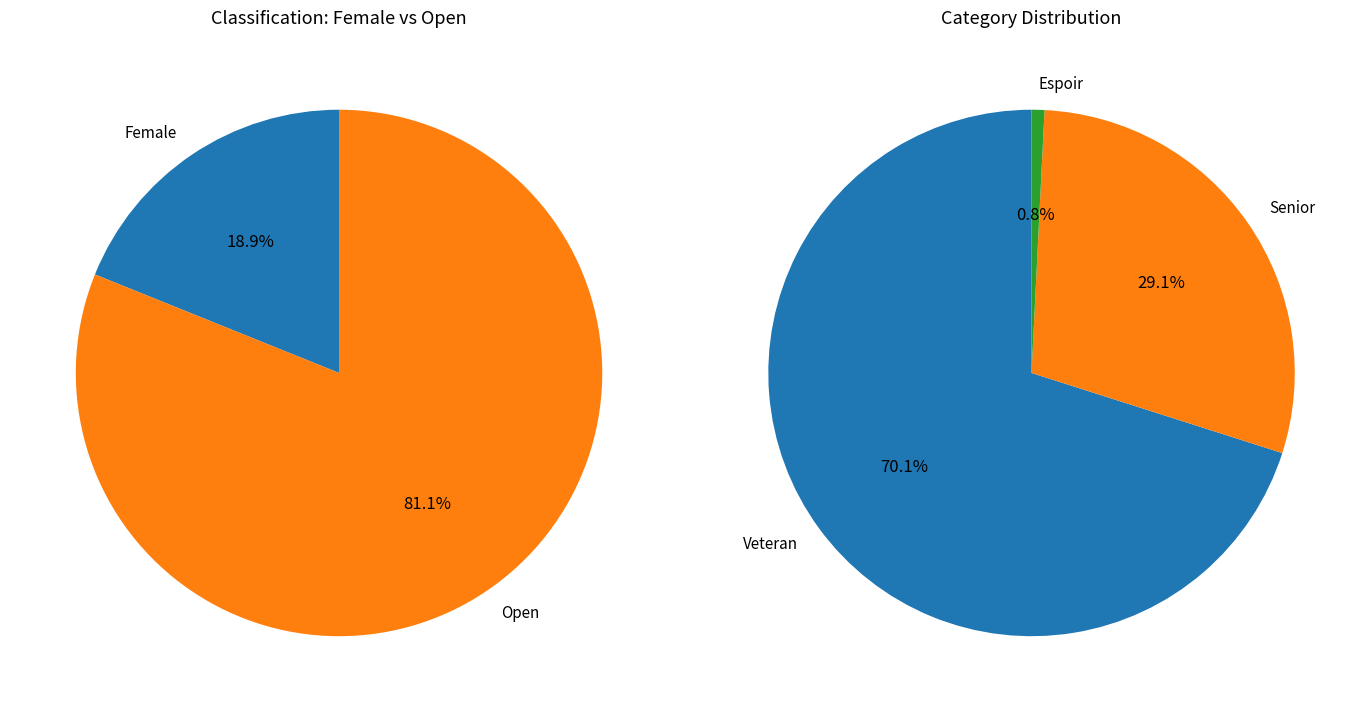

How many slices are in this pie chart?

2